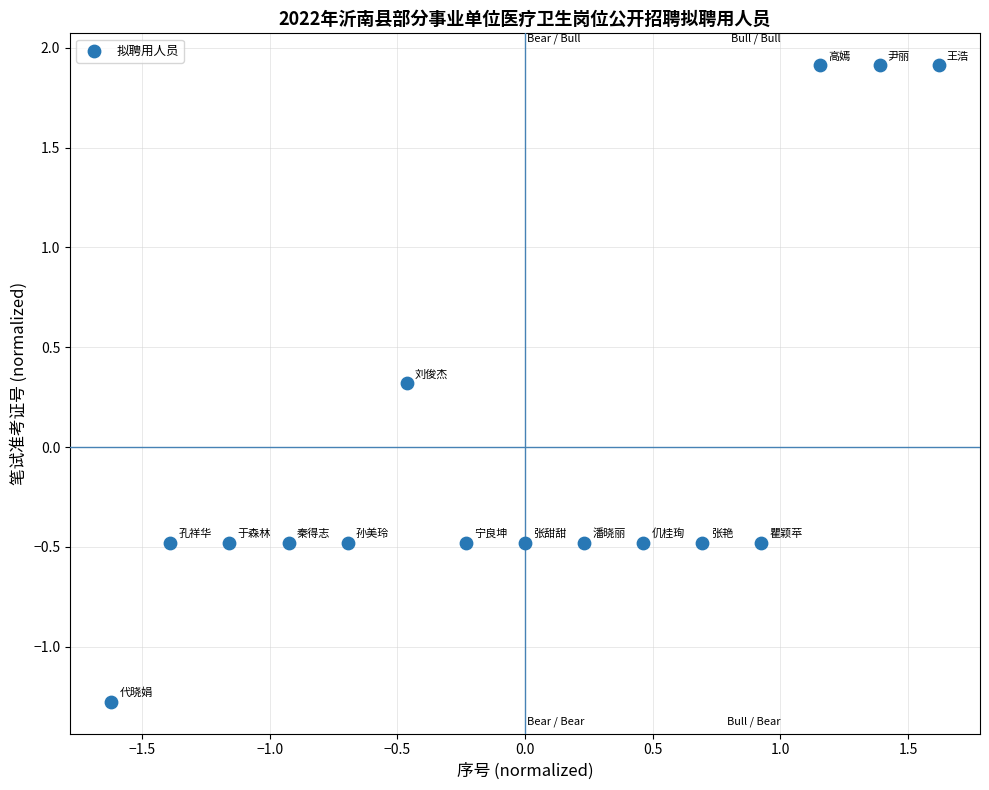

What is the range of Y values (max minus min)?

3.2